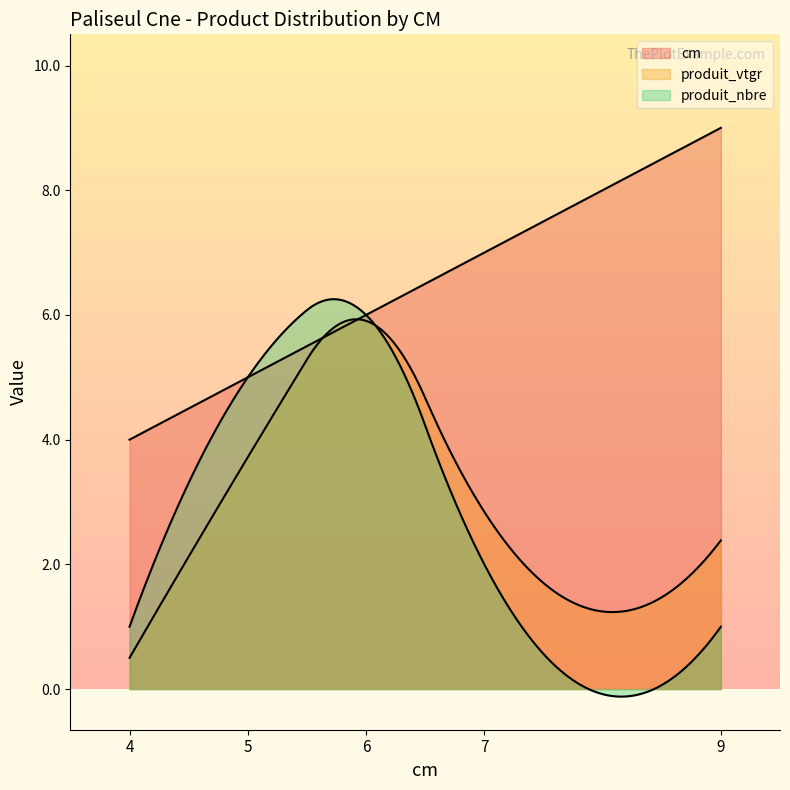

What are all the series names shown in the legend?

cm, produit_vtgr, produit_nbre